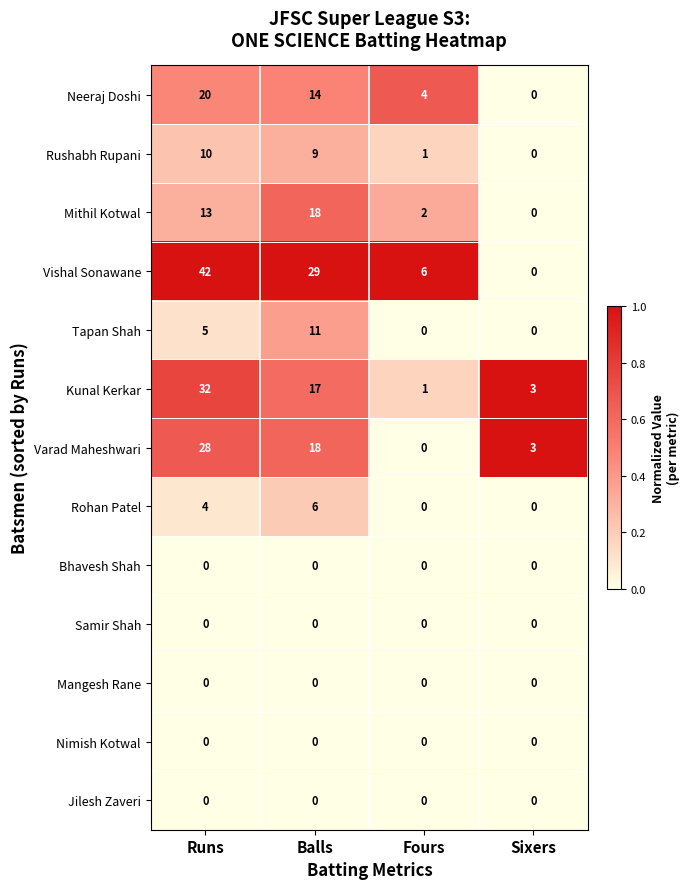

Which category has the highest value in the Rushabh Rupani series?

Runs